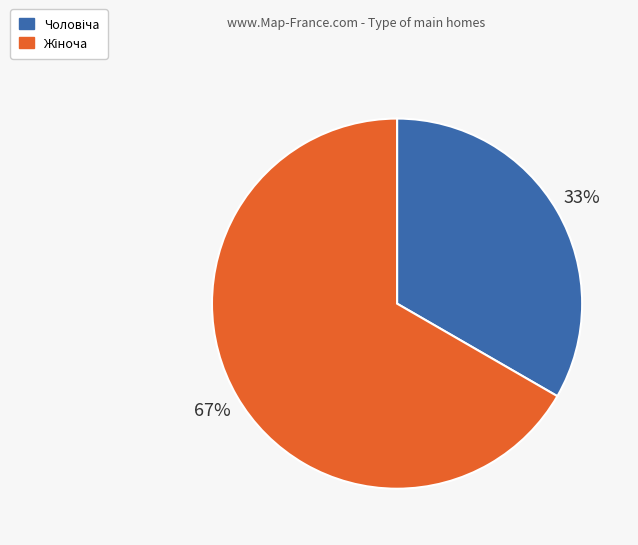

To the nearest percent, what is the average slice percentage?

50%